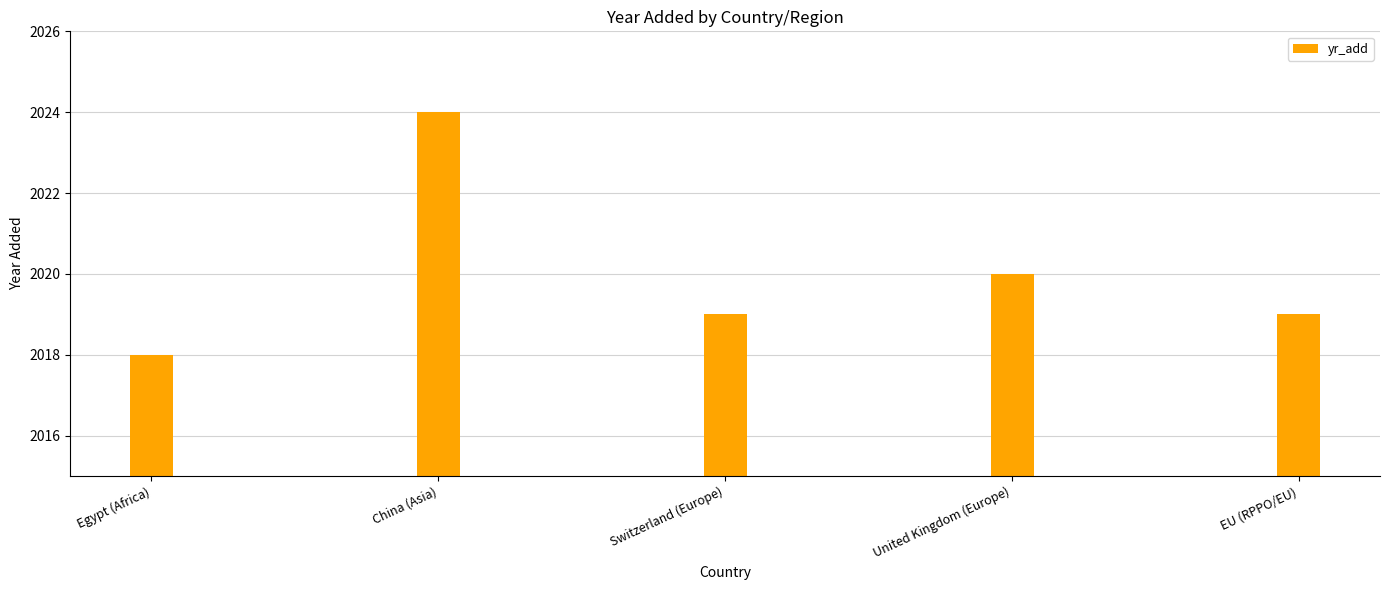

How many values are between 2019 and 2020?

3